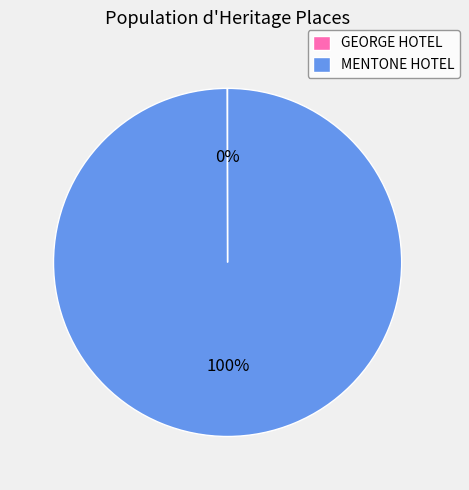

Which category accounts for the majority?

MENTONE HOTEL